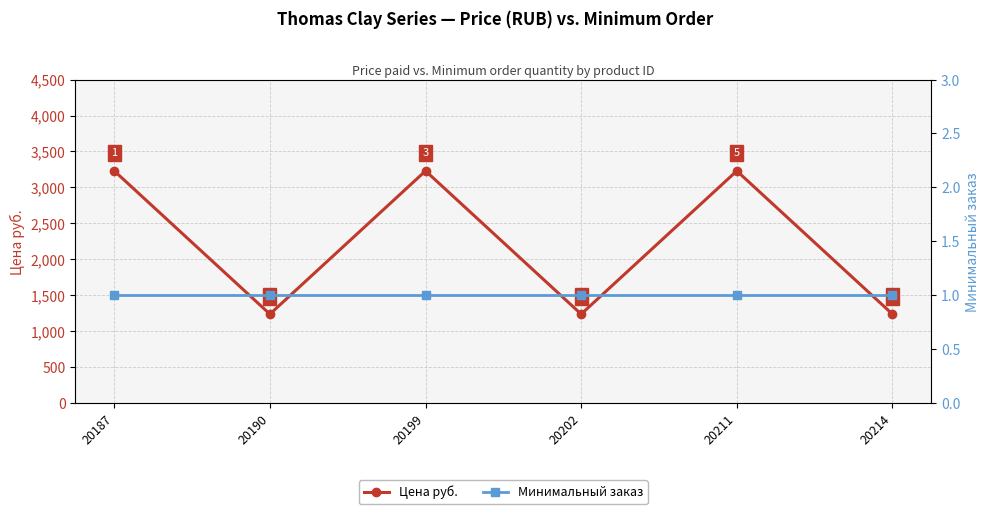

Count the number of data series in this chart.

2